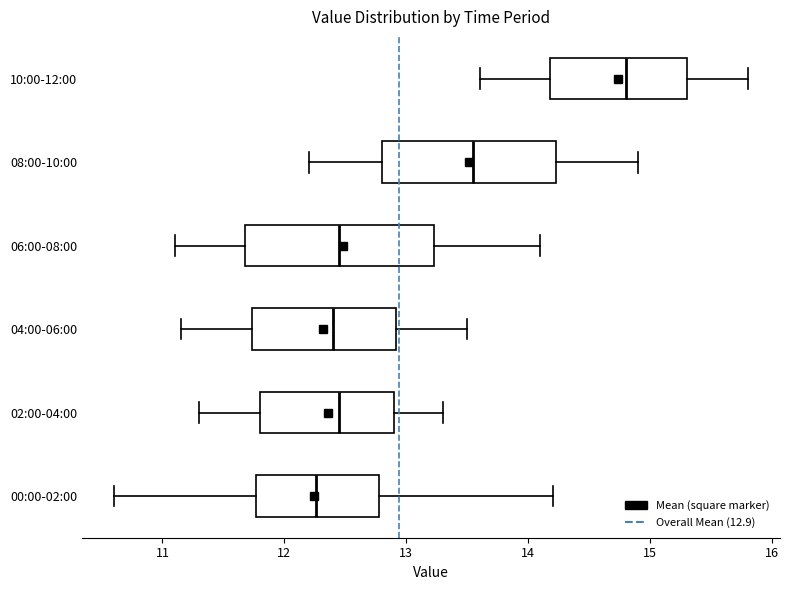

Which box is the widest, from its left edge to its right edge?

06:00-08:00